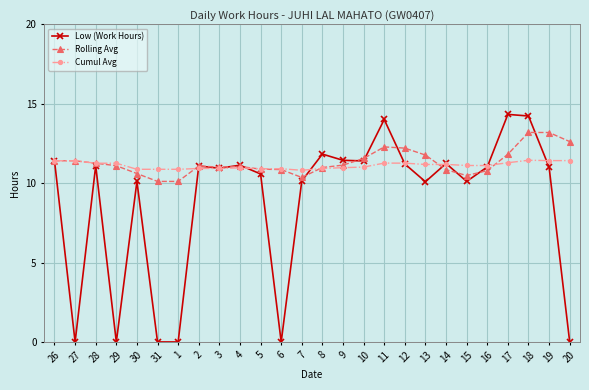

At how many categories does at least one series exceed 6?

26